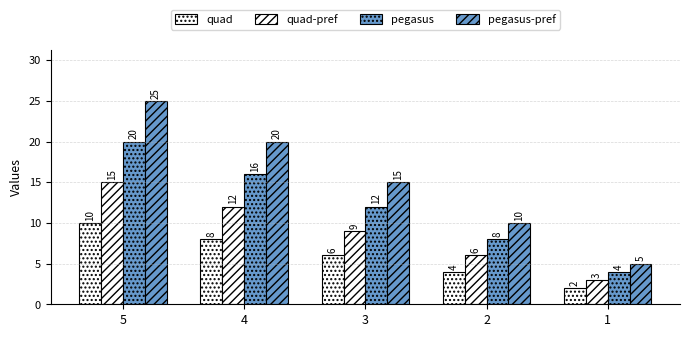

How many groups of bars are there?

5